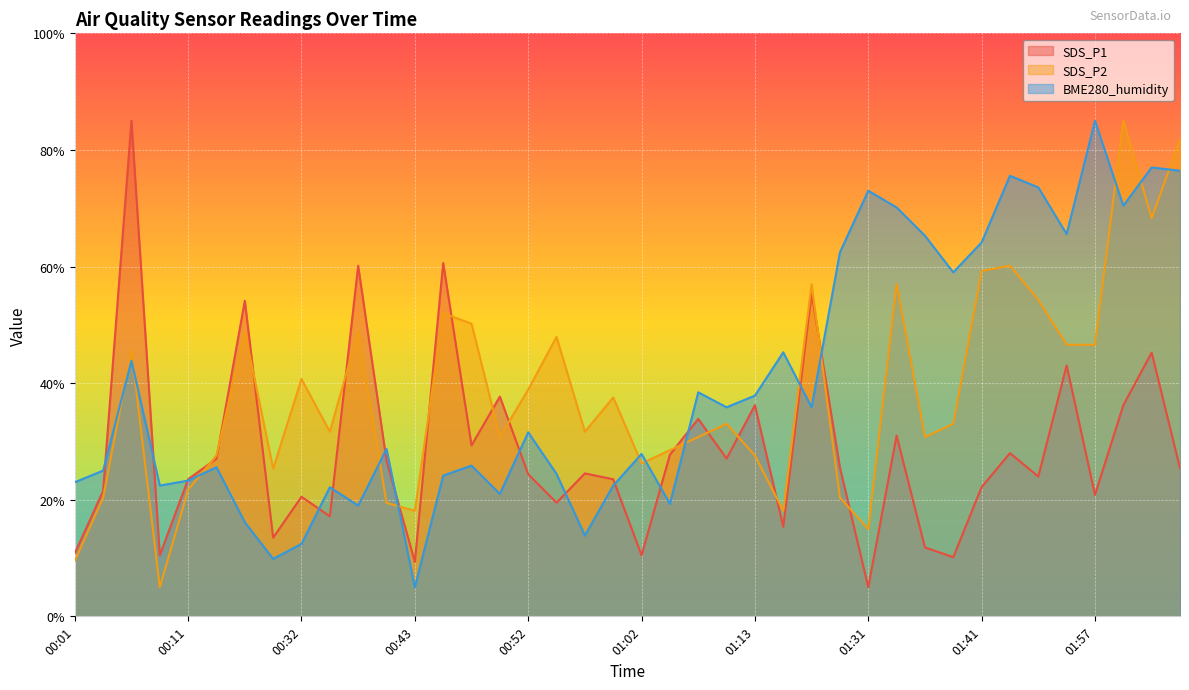

What is the sum of all SDS_P1 values?

1133.9